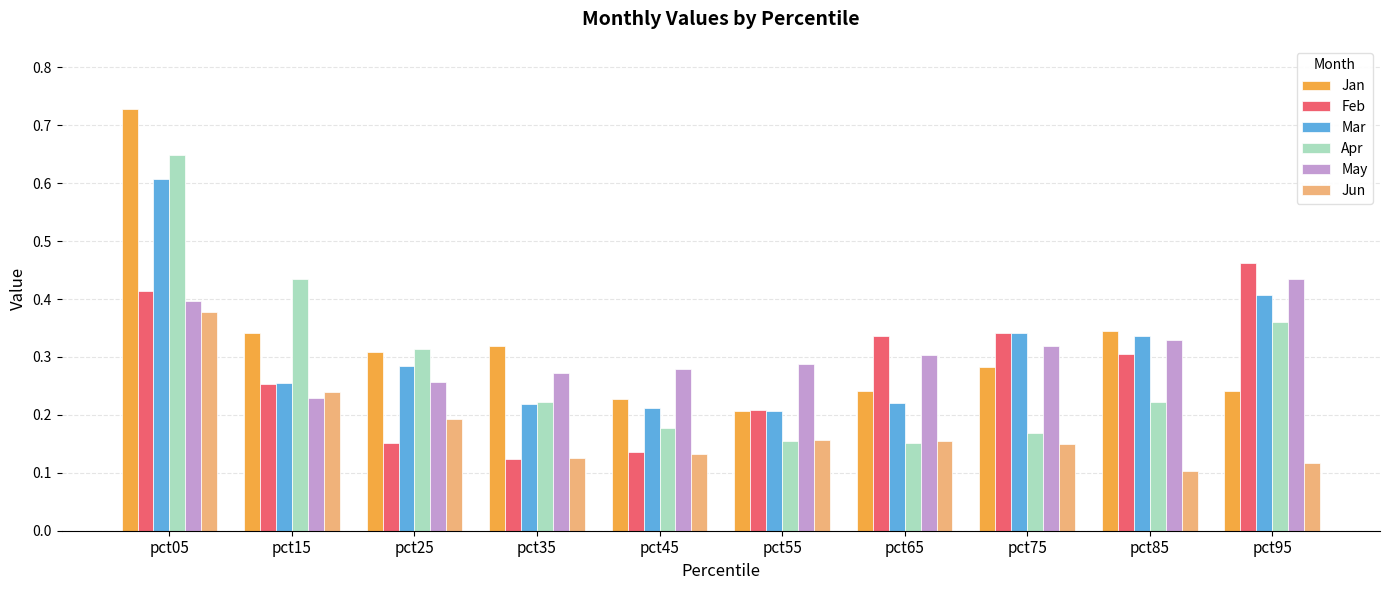

Is it true that Mar equals 0.4 at pct95?

True